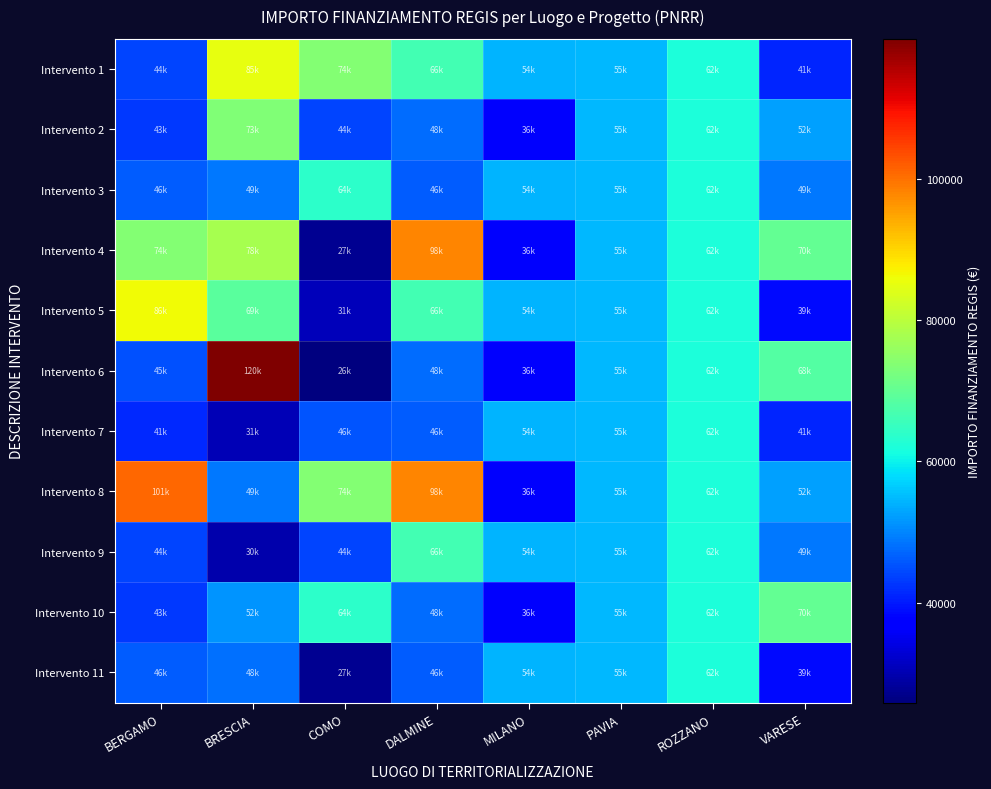

At COMO, list the series in order from smallest to largest.

Intervento 6, Intervento 4, Intervento 11, Intervento 5, Intervento 2, Intervento 9, Intervento 7, Intervento 3, Intervento 10, Intervento 1, Intervento 8